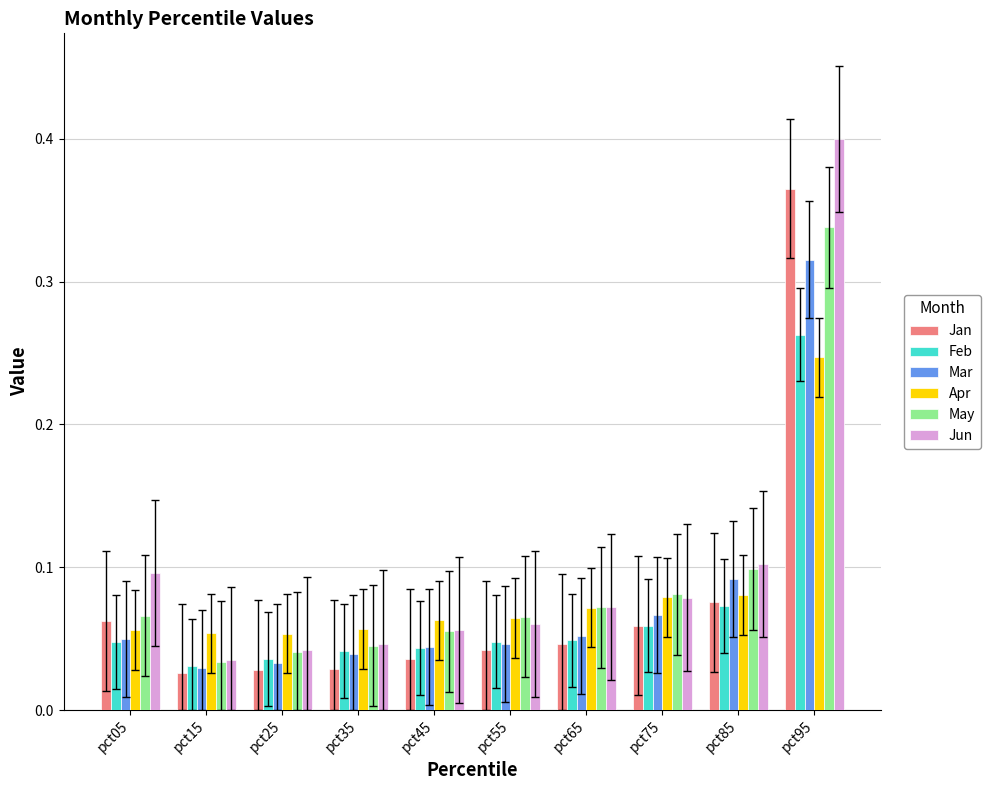

Count the Mar values in the range 0 to 1.

10